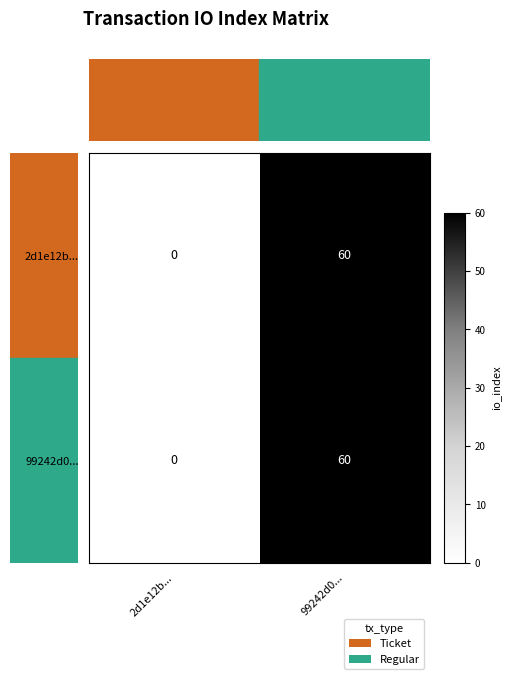

How many data points does each series have?

2